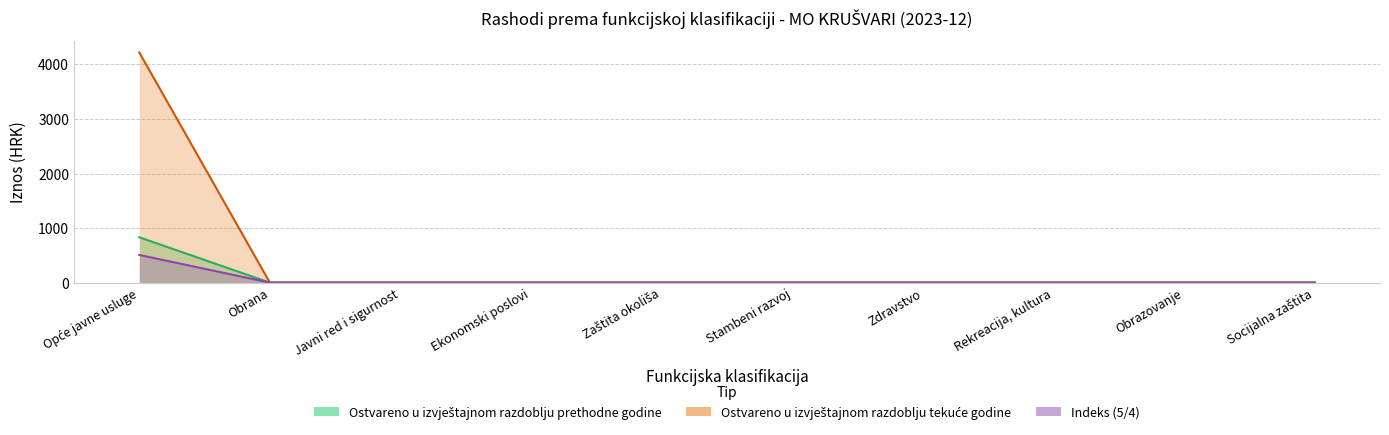

At which category is the sum across all series the highest?

Opće javne usluge